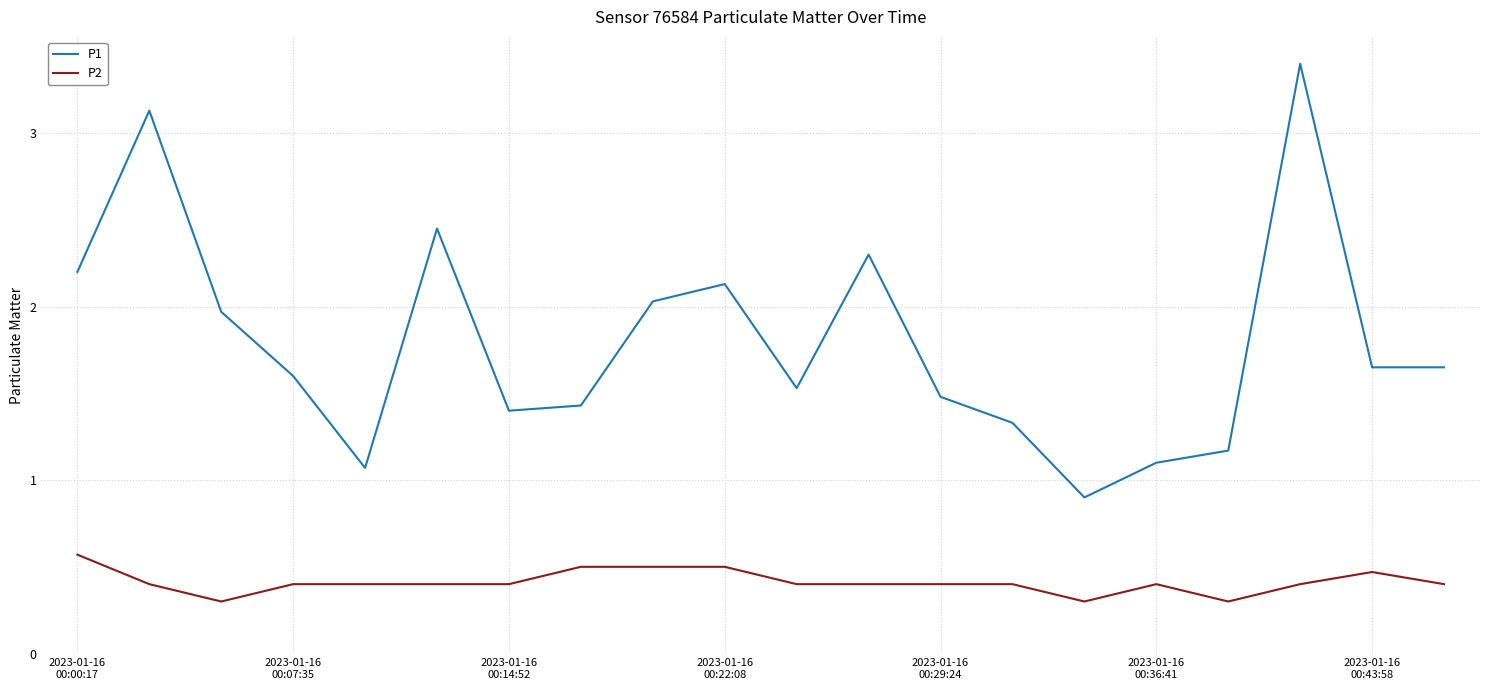

Which series has the largest total across all categories?

P1